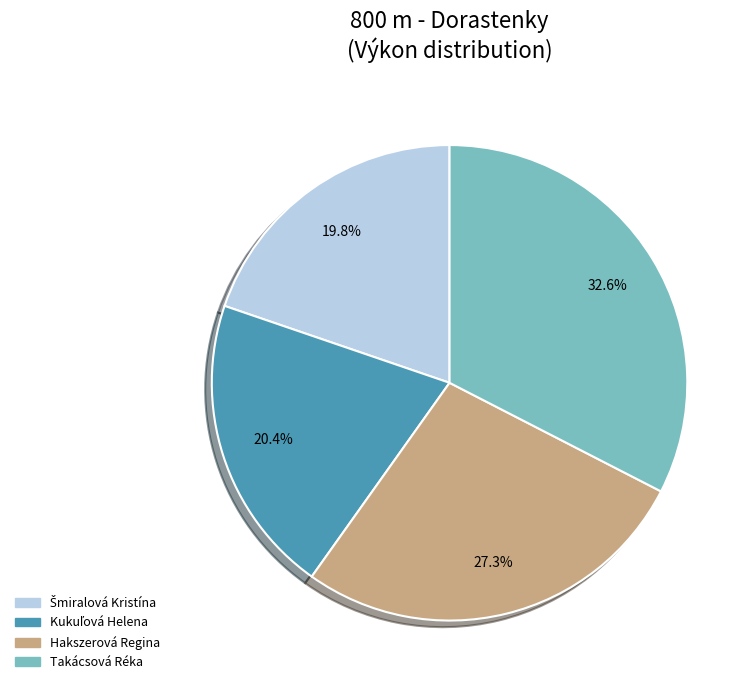

Is there any slice that represents more than half of the pie?

No